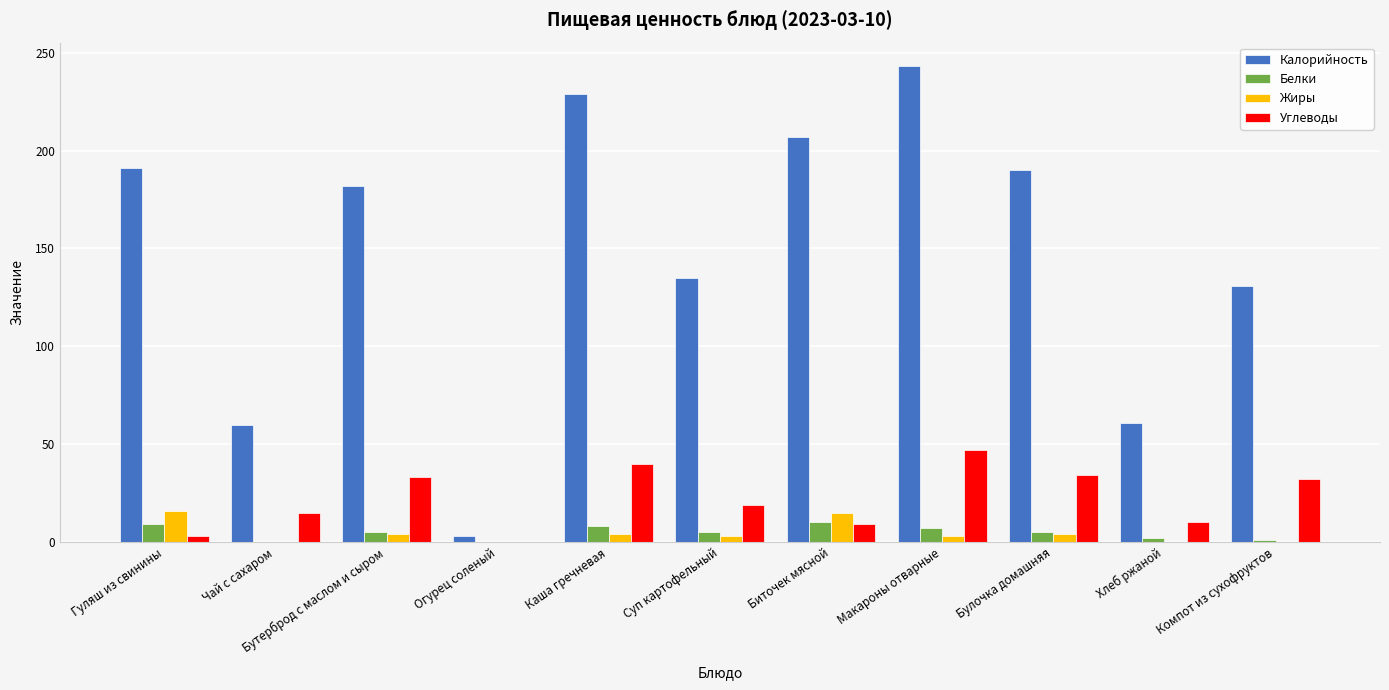

How many groups of bars are there?

11